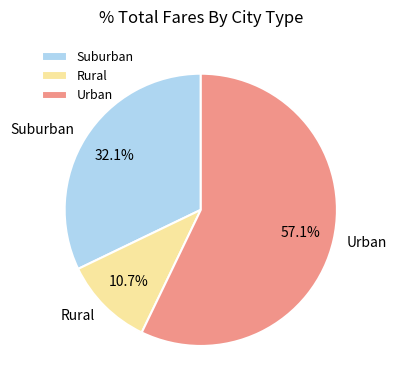

How many segments does this pie chart have?

3